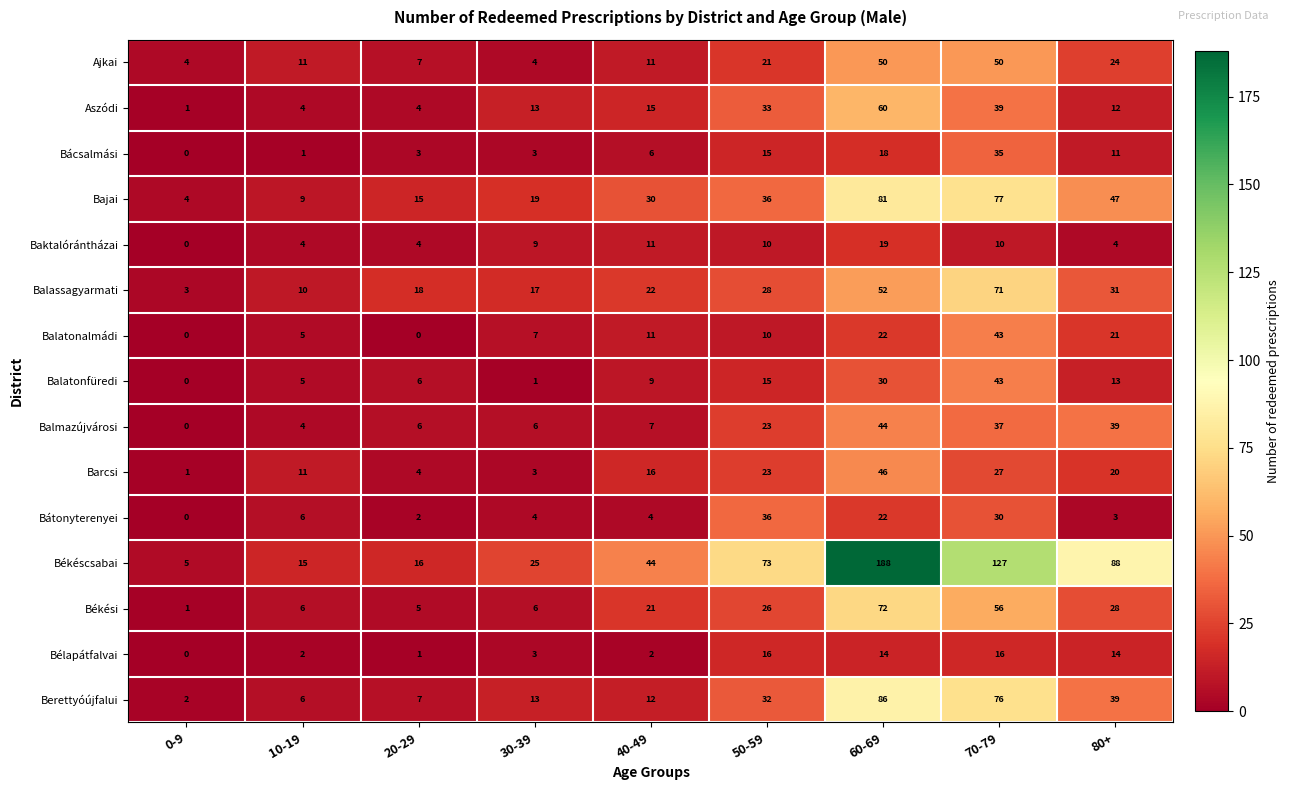

Where is Balatonfüredi nearest to the value 21?

50-59